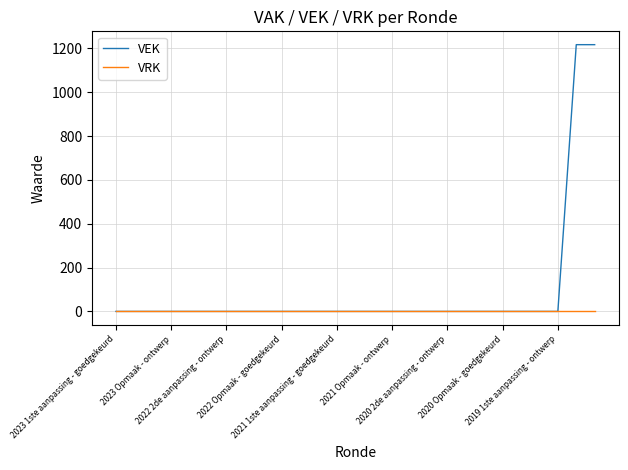

What is the maximum value shown in the chart?

1217